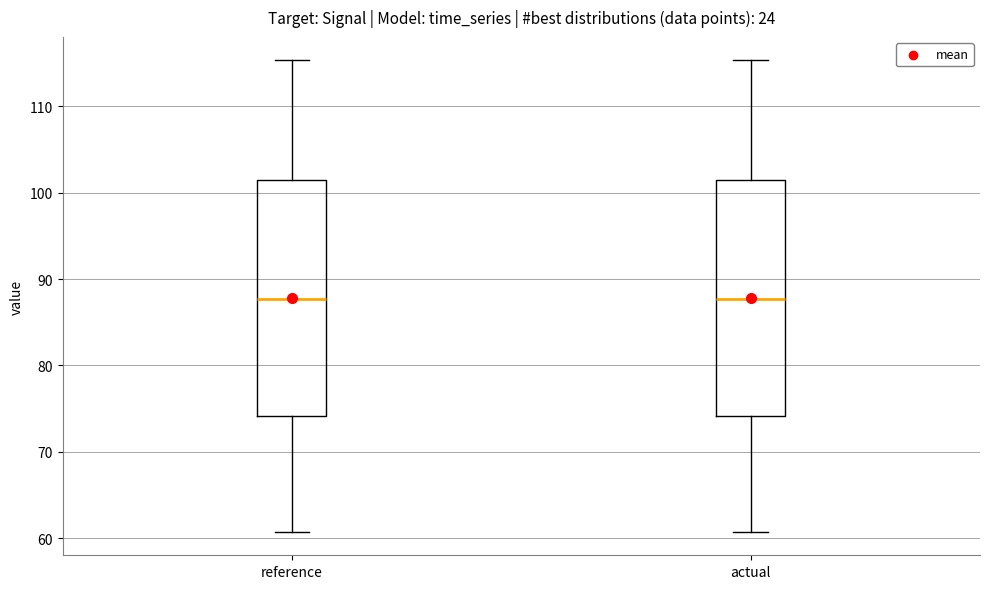

Where does the upper whisker of the box for reference end on the y-axis? The values are not printed on the chart, so give them approximately, as read against the axis.

115